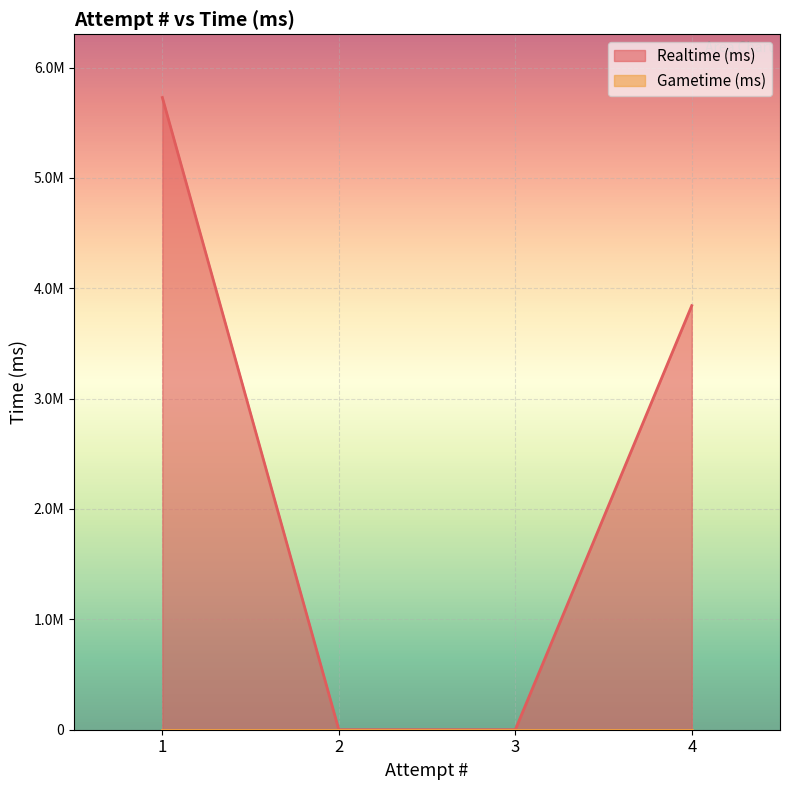

Reading left to right, transcribe all the data shown in this chart.

5728326	0	0	3842374